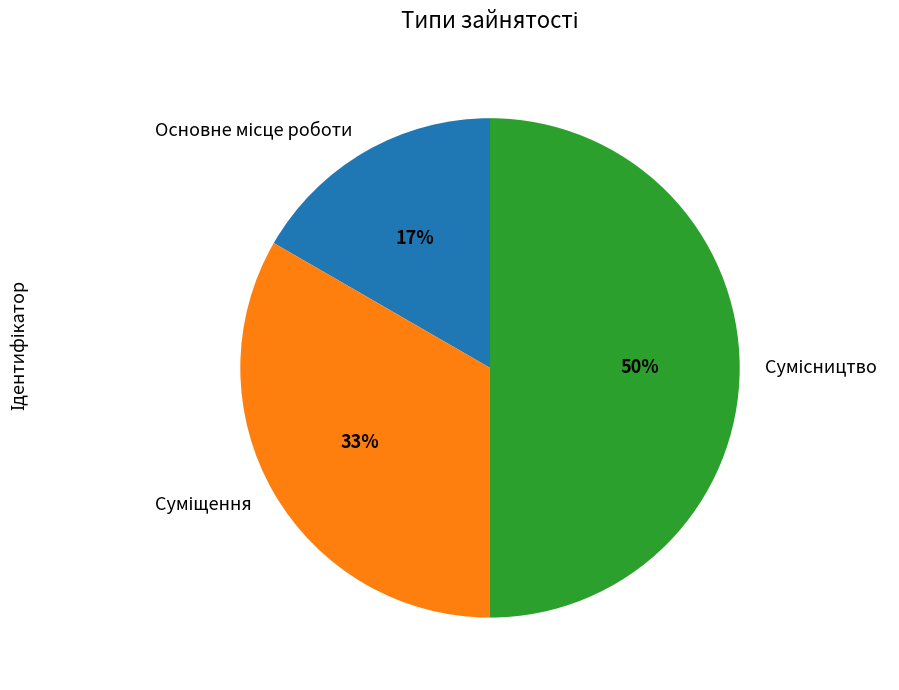

To the nearest percent, what is the average slice percentage?

33%